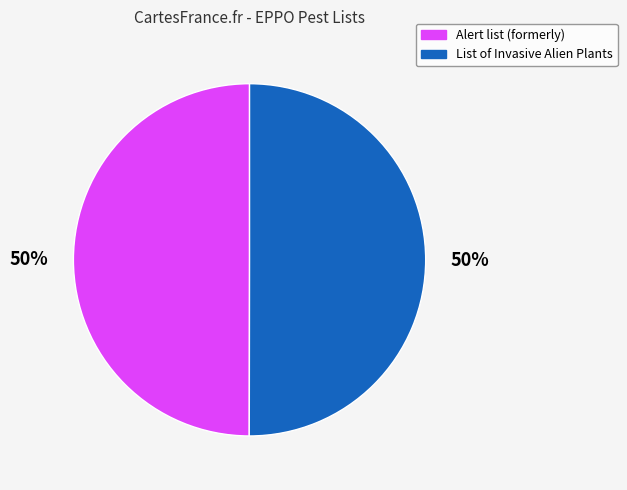

Is it true that List of Invasive Alien Plants is 60% of the pie?

False